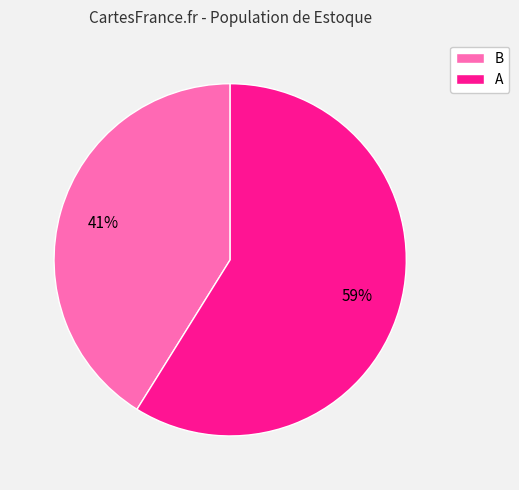

To the nearest percent, what portion does A represent?

59%